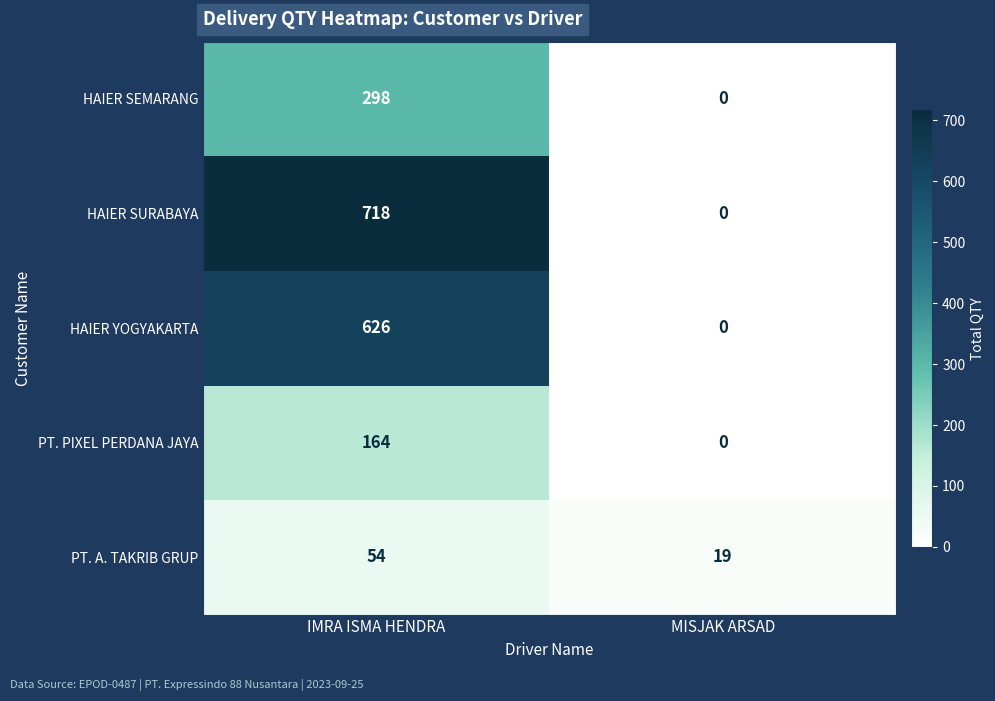

List the series in order of their peak value, lowest first.

PT. A. TAKRIB GRUP, PT. PIXEL PERDANA JAYA, HAIER SEMARANG, HAIER YOGYAKARTA, HAIER SURABAYA